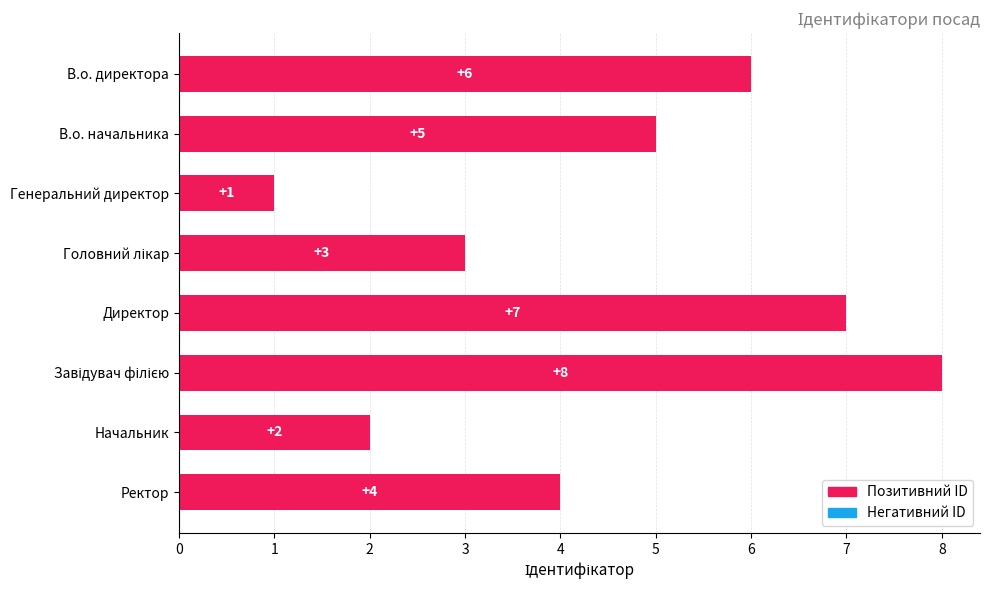

Between Генеральний директор and Директор, which is larger?

Директор